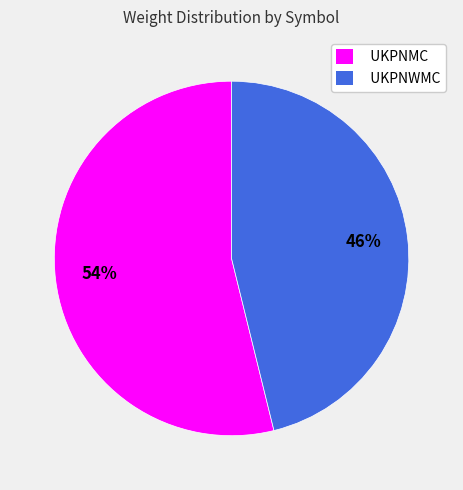

Which slice is the smallest?

UKPNWMC